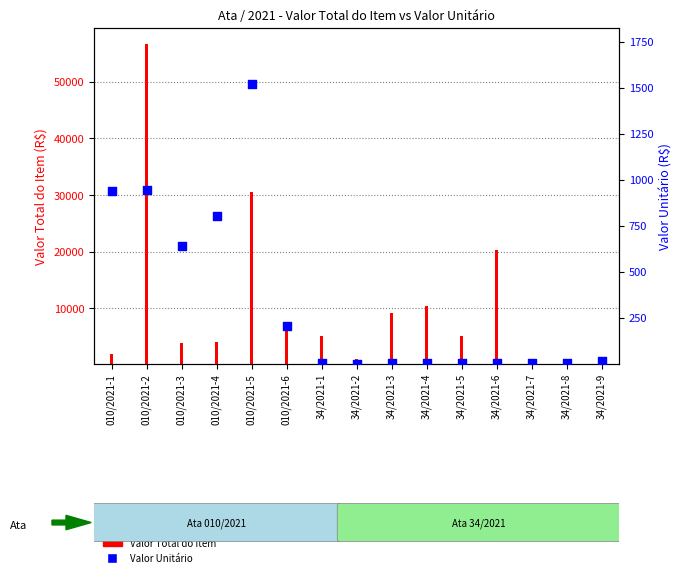

Between 010/2021-2 and 34/2021-7, which is larger?

010/2021-2